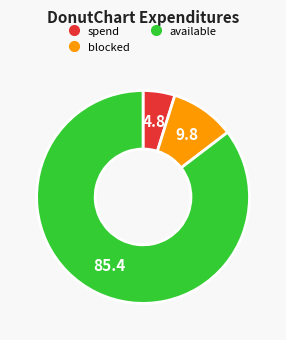

Is there a majority slice in this chart?

Yes